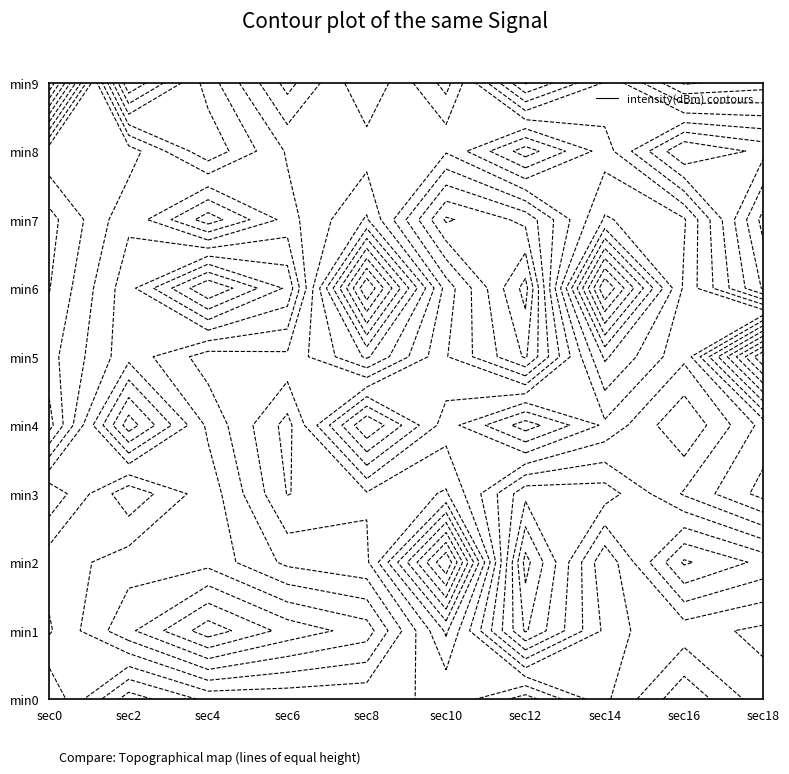

What is the difference between the maximum and minimum values in the 0 series?

13.1